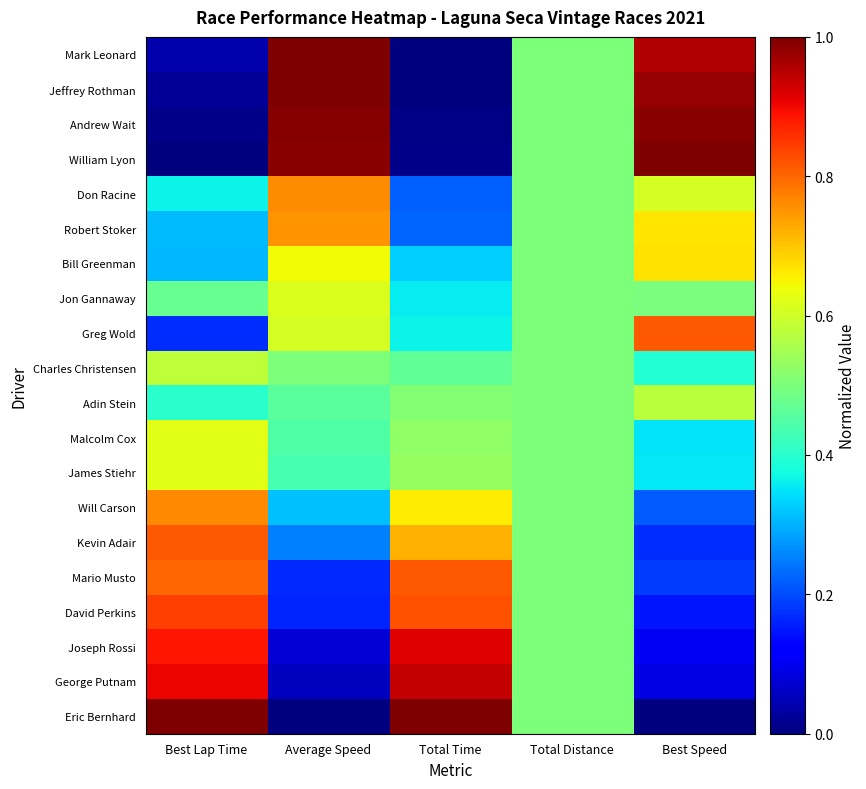

Rank the series by their maximum value, from highest to lowest.

Mark Leonard, William Lyon, Eric Bernhard, Jeffrey Rothman, Andrew Wait, George Putnam, Joseph Rossi, David Perkins, Mario Musto, Greg Wold, Kevin Adair, Will Carson, Don Racine, Robert Stoker, Bill Greenman, Malcolm Cox, James Stiehr, Jon Gannaway, Charles Christensen, Adin Stein